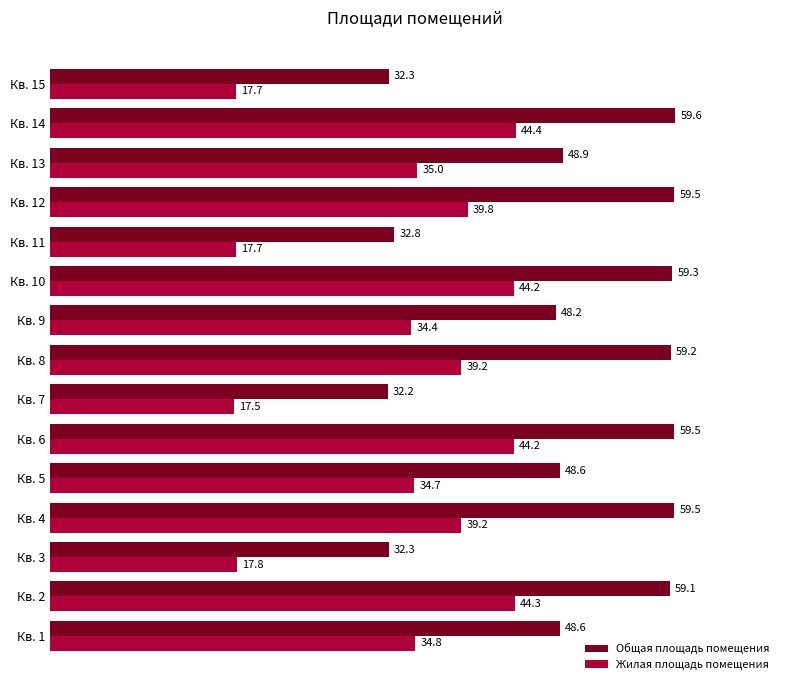

List the series in order of their overall mean, highest first.

Общая площадь помещения, Жилая площадь помещения